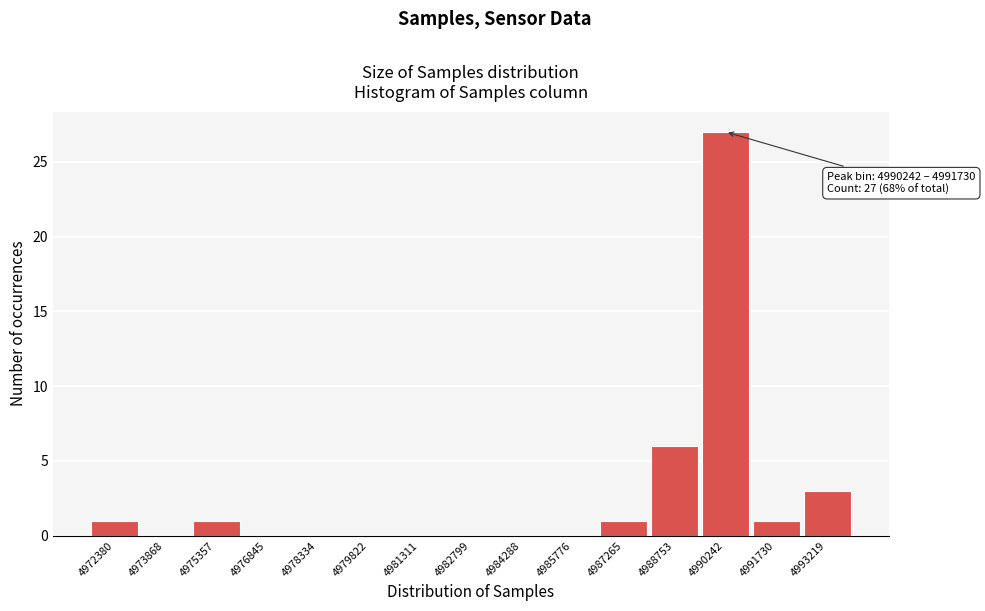

Reading left to right, extract all data points from this chart.

4972380=1	4973868=0	4975357=1	4976845=0	4978334=0	4979822=0	4981311=0	4982799=0	4984288=0	4985776=0	4987265=1	4988753=6	4990242=27	4991730=1	4993219=3